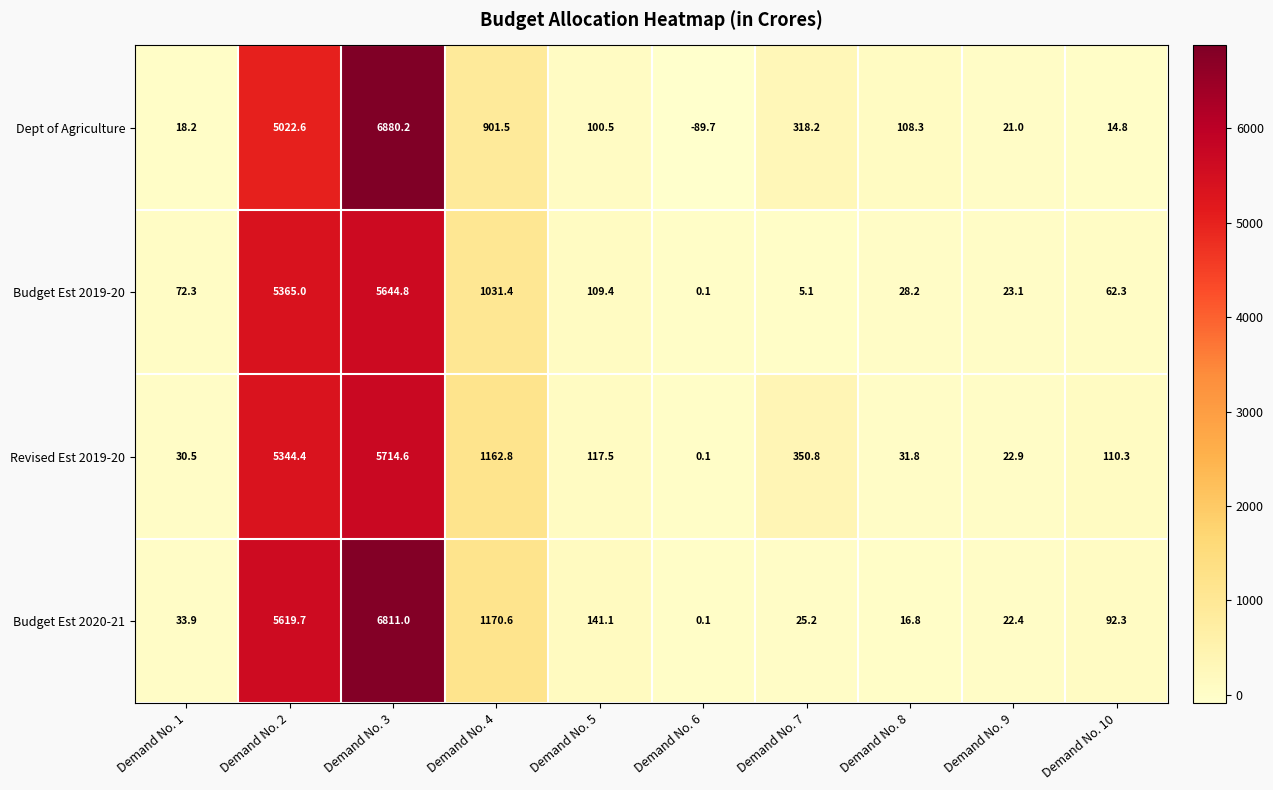

What is the spread (max minus min) of values at Demand No. 7?

345.7